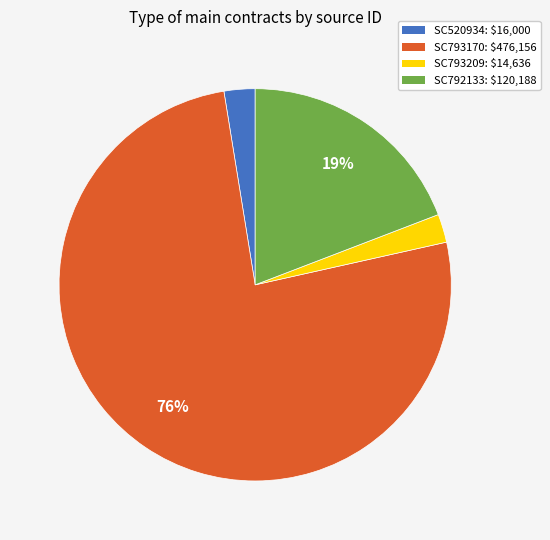

How many slices are in this pie chart?

4